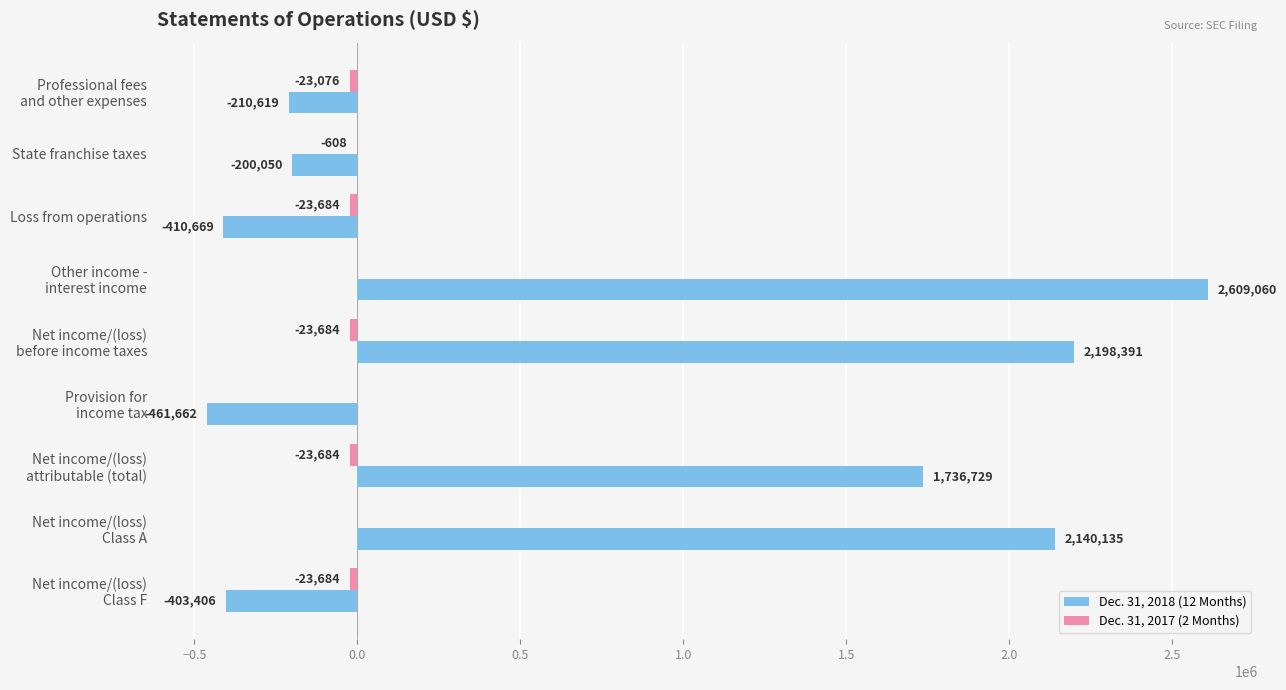

The value of Dec. 31, 2018 (12 Months) at Loss from operations is -410669. True or false?

True